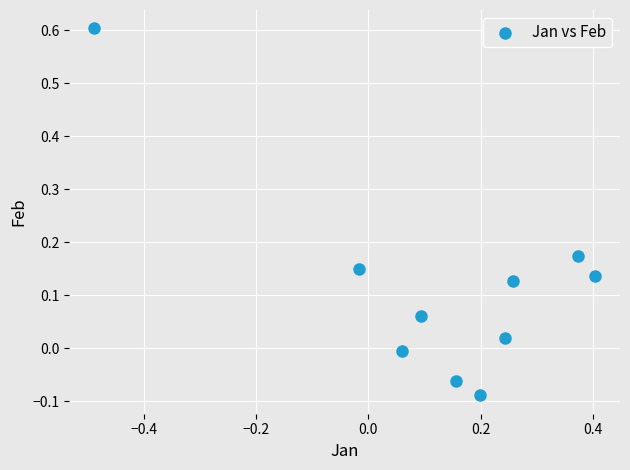

What is the range of X values (max minus min)?

0.9